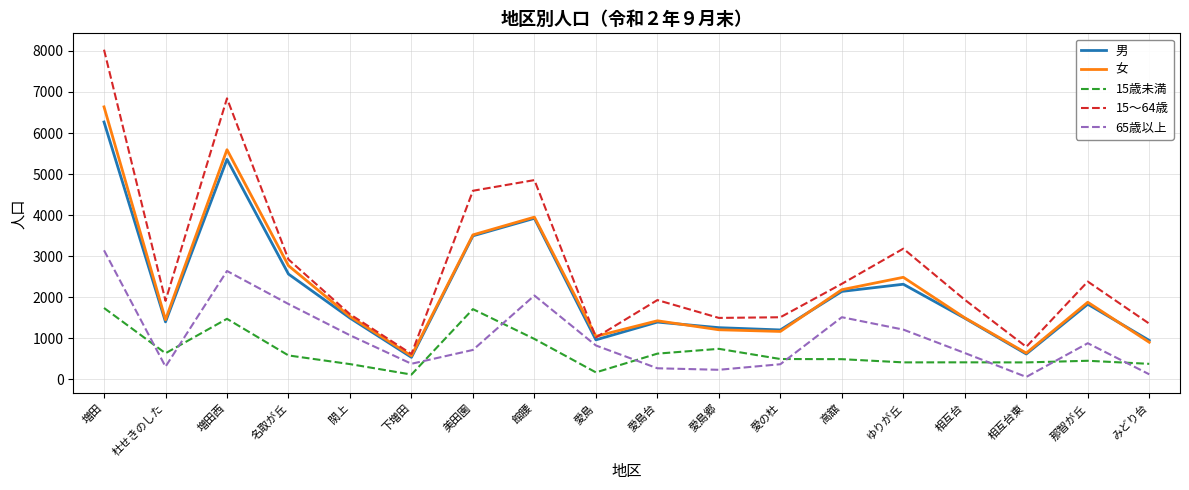

True or false: 15歳未満 and 男 cross at least once.

False